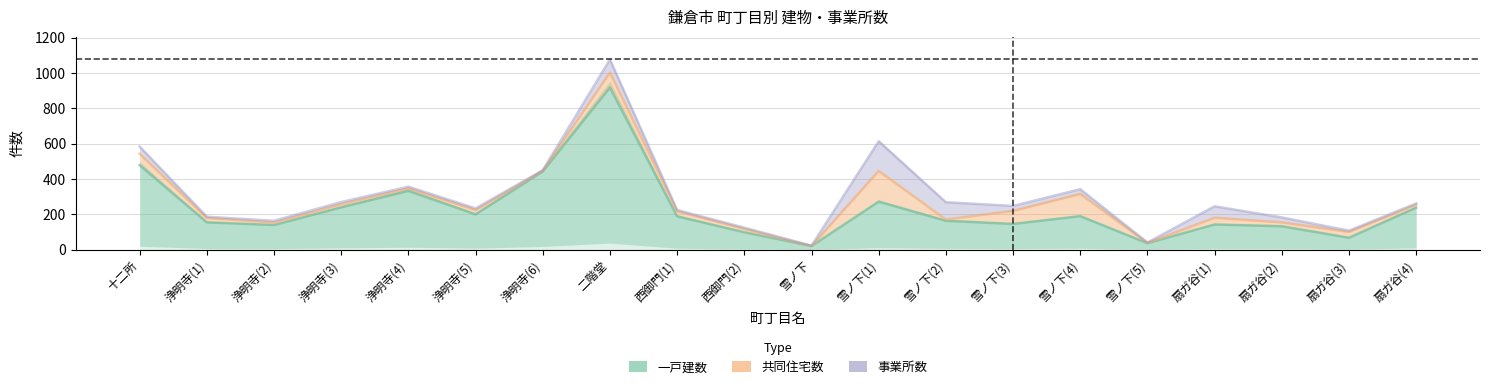

What is the total value across all series at 西御門(2)?

124